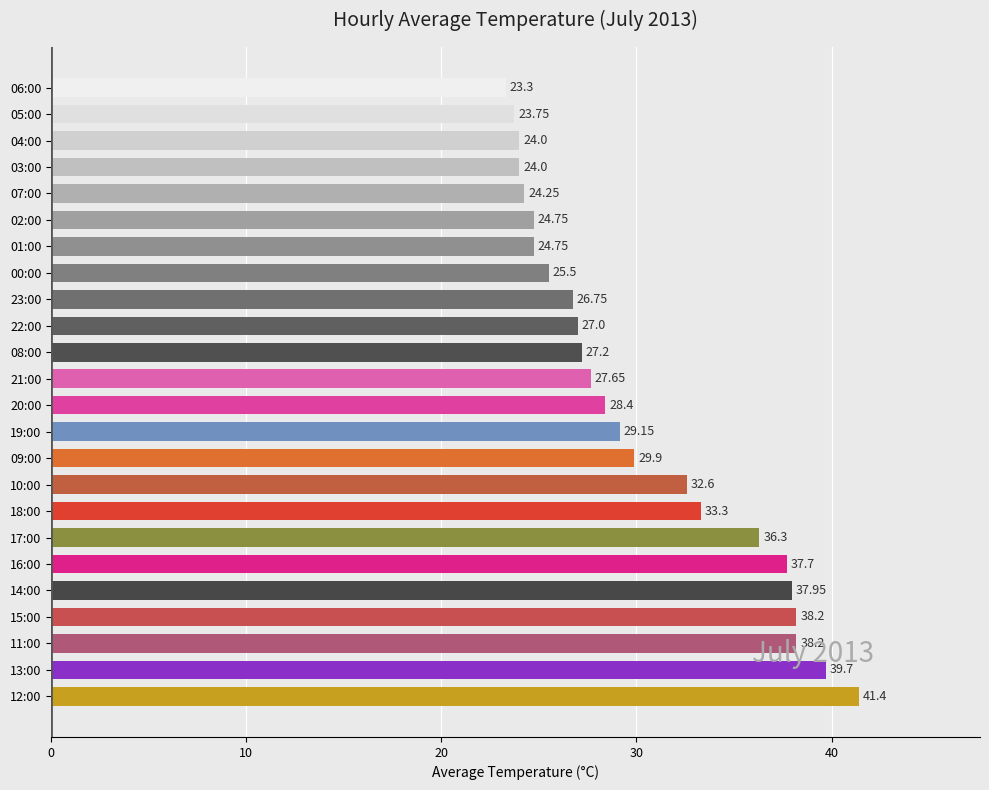

Approximately how many times larger is the value at 00:00 compared to 23:00?

1.0